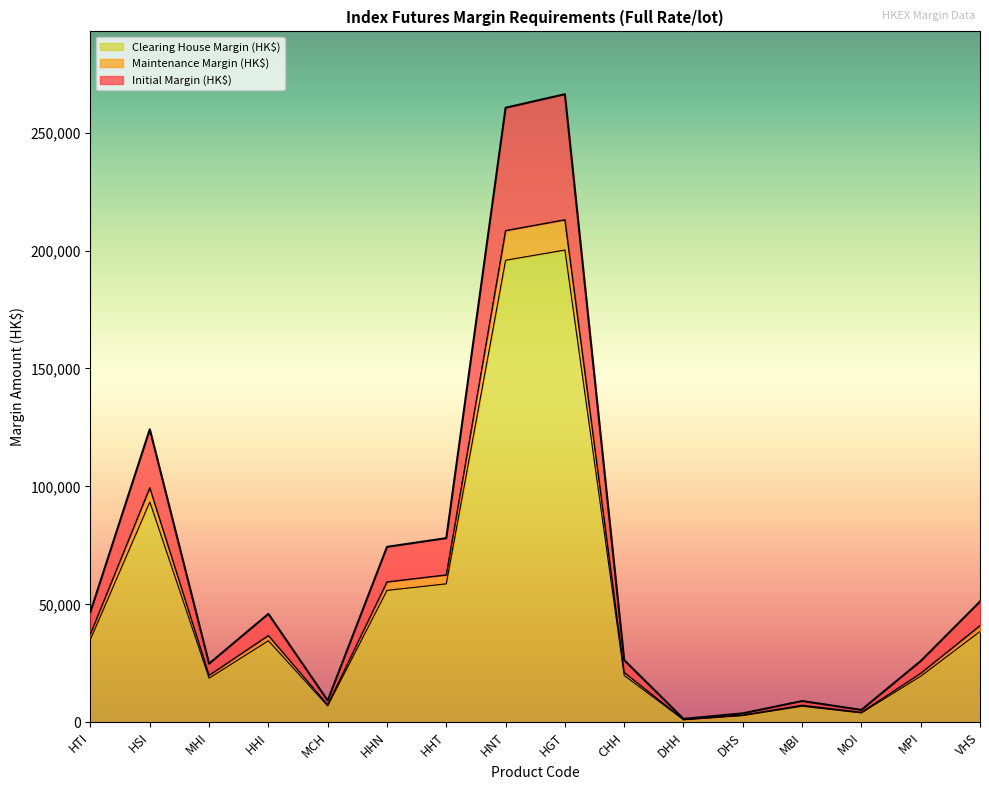

What is the maximum value for Initial Margin (HK$)?

266266